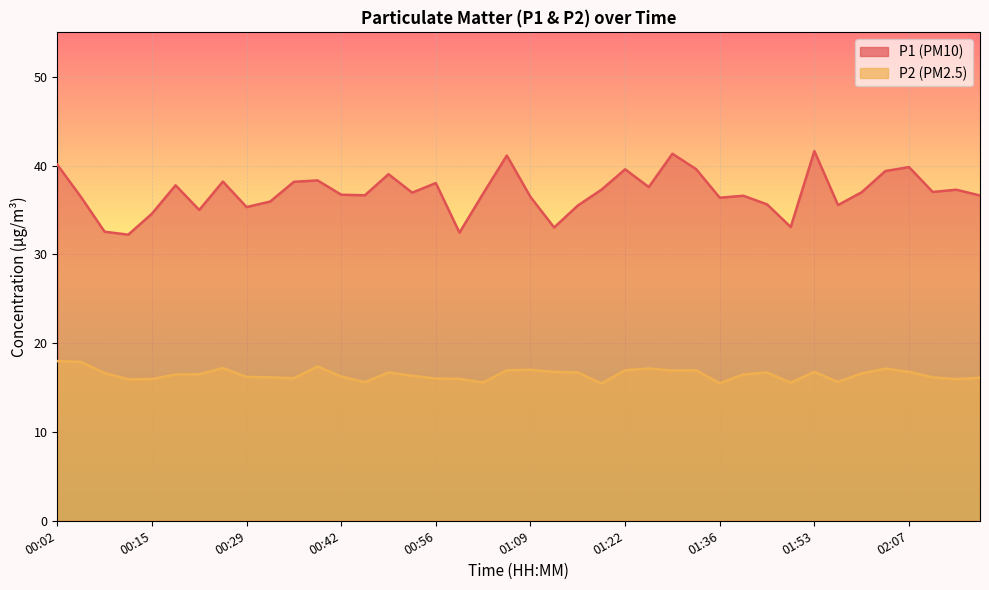

What is the difference between the P1 values at 00:49 and 01:50?

6.0